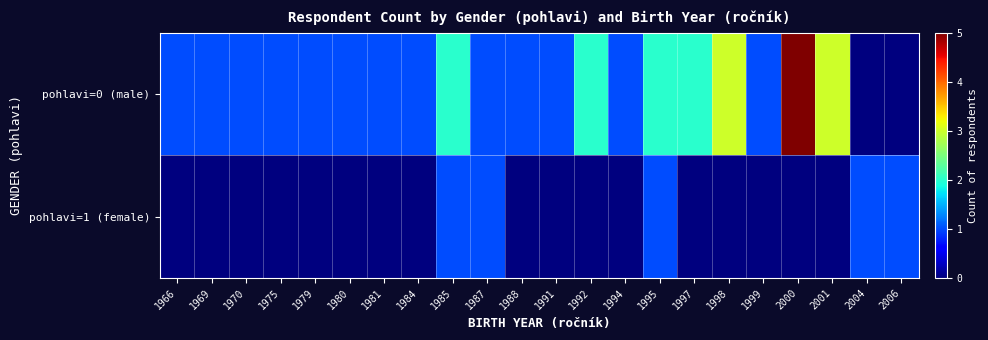

What is the difference between the highest and lowest values at 1966?

1